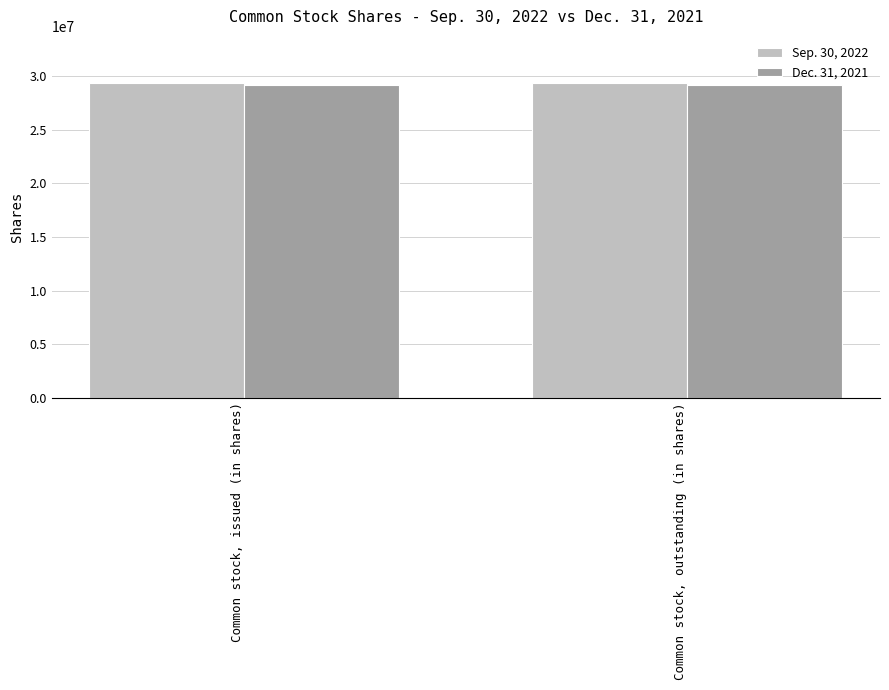

How many groups of bars are there?

2